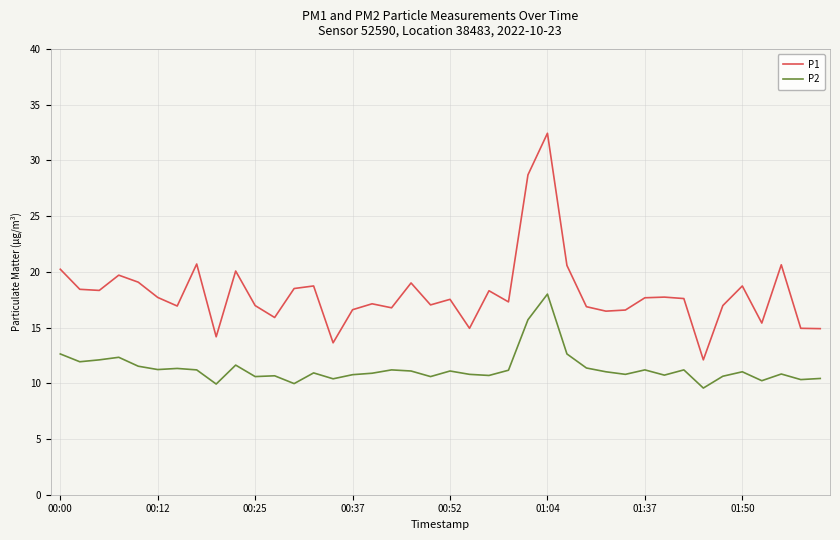

What is the difference between the maximum and minimum values in the P1 series?

20.3